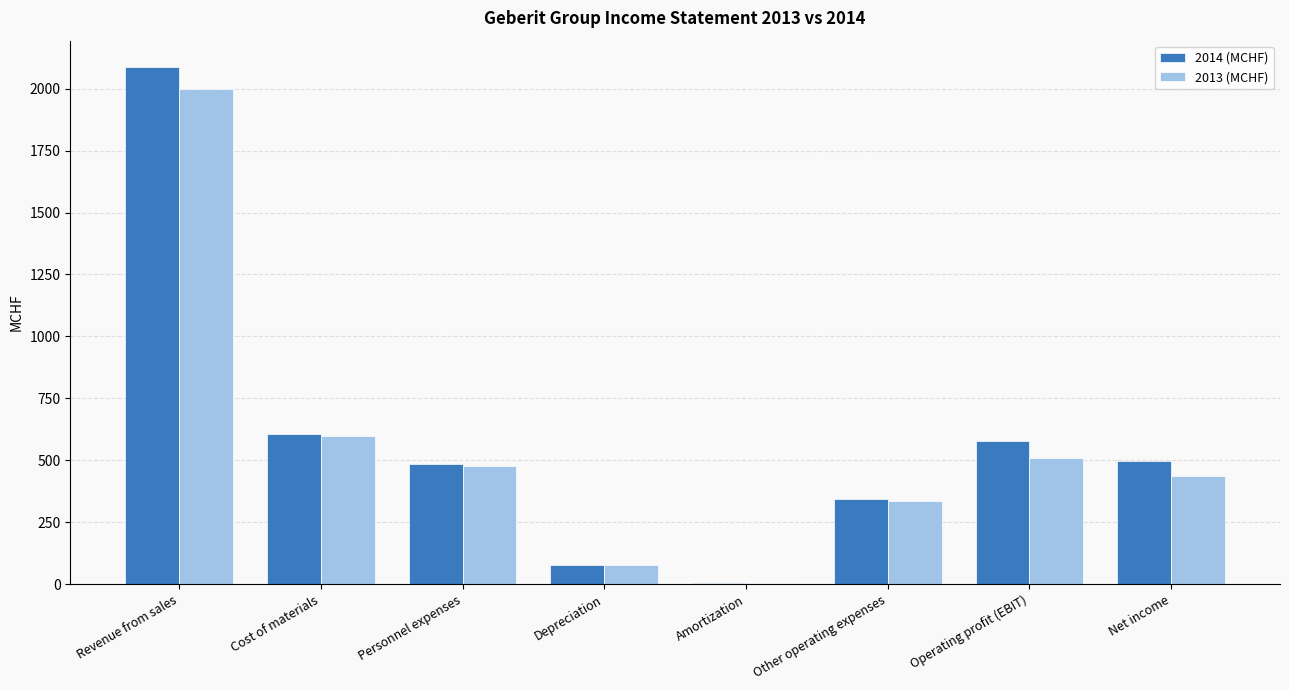

What is the maximum value shown in the chart?

2089.1